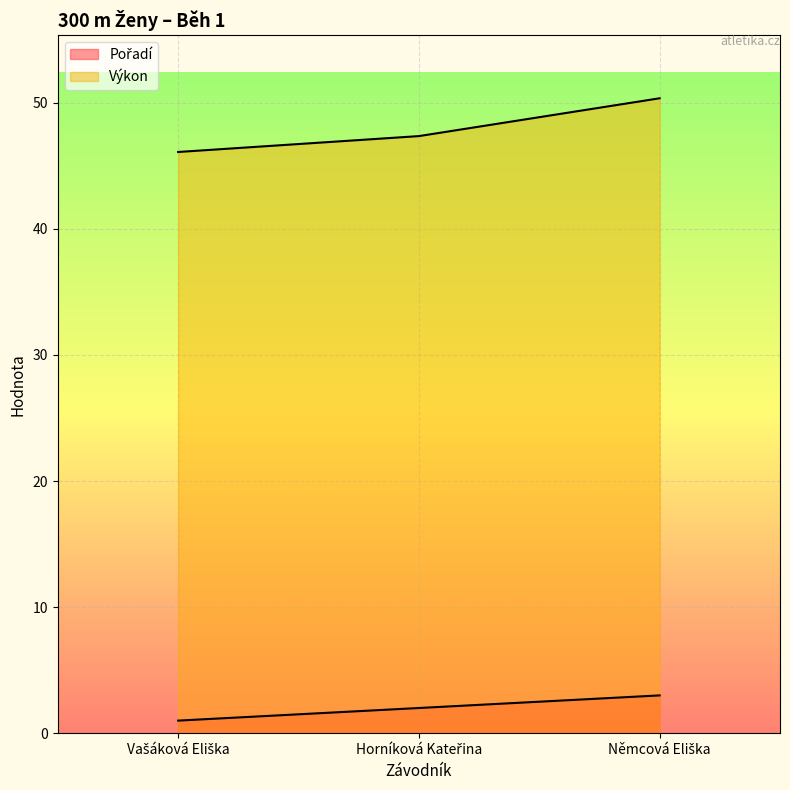

Does the chart display data point markers on the line(s)?

No